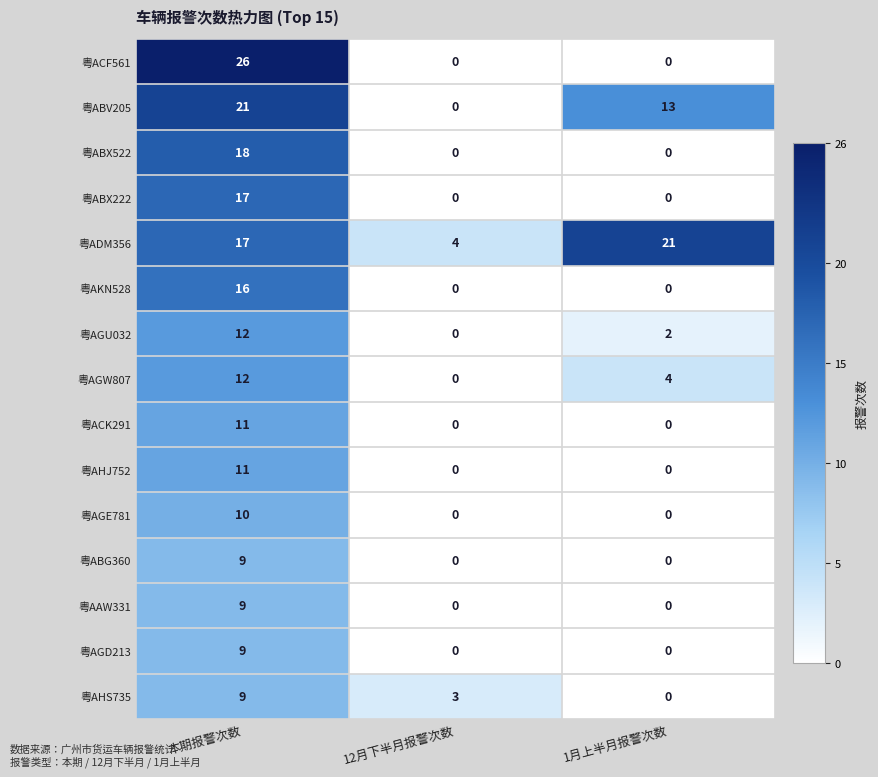

Is it true that 粤AKN528 equals 0 at 1月上半月报警次数?

True